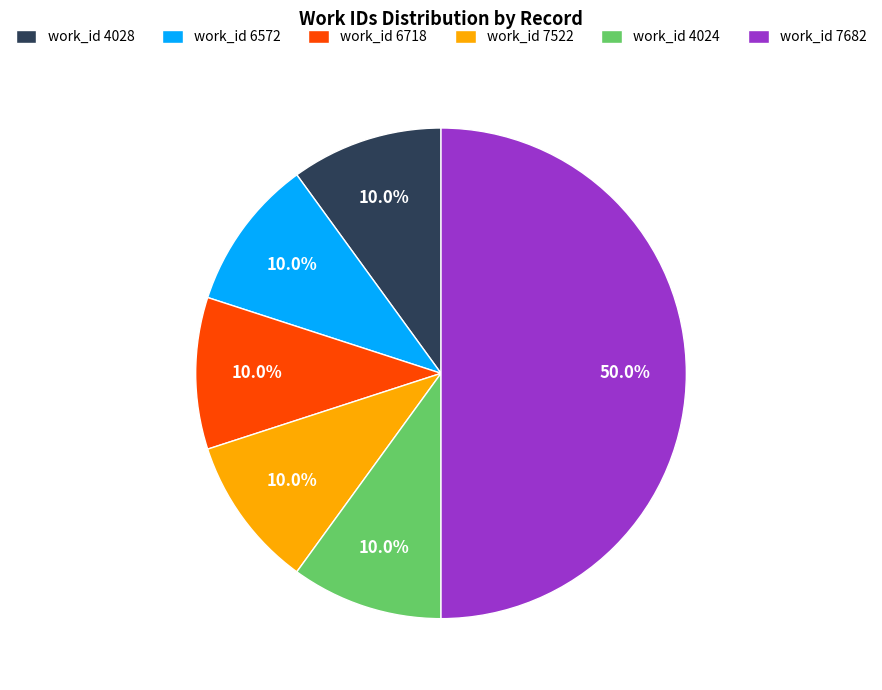

Is work_id 7522 the majority of the pie?

No